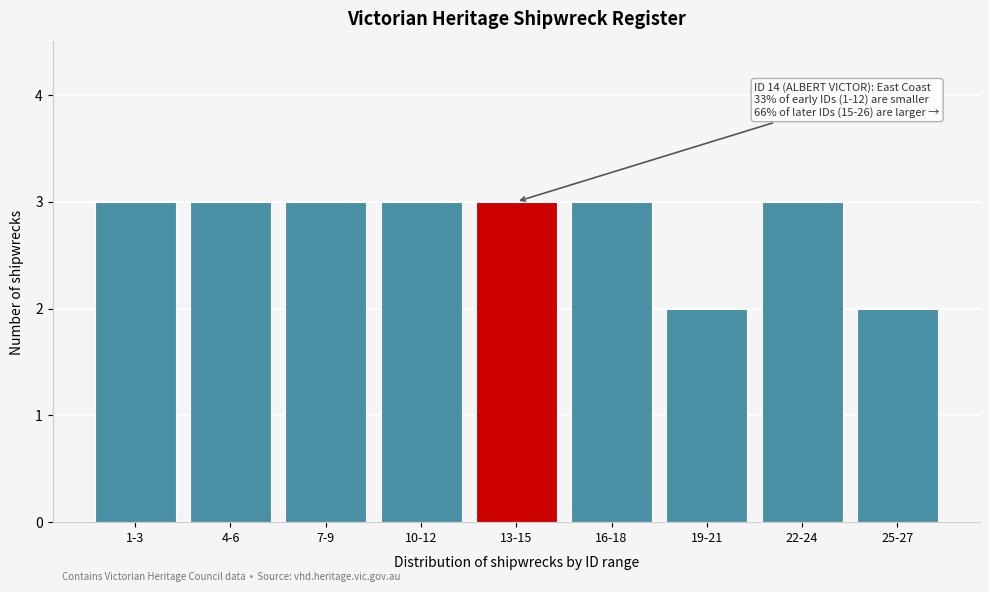

Reading left to right, transcribe all the data shown in this chart.

3	3	3	3	3	3	2	3	2